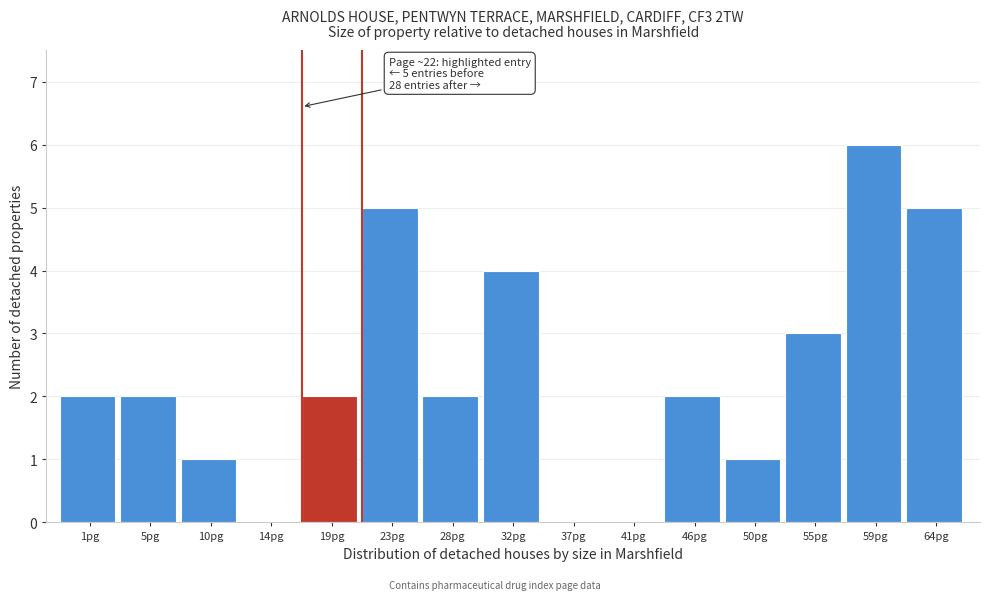

Reading left to right, extract all data points from this chart.

1pg=2	5pg=2	10pg=1	14pg=0	19pg=2	23pg=5	28pg=2	32pg=4	37pg=0	41pg=0	46pg=2	50pg=1	55pg=3	59pg=6	64pg=5